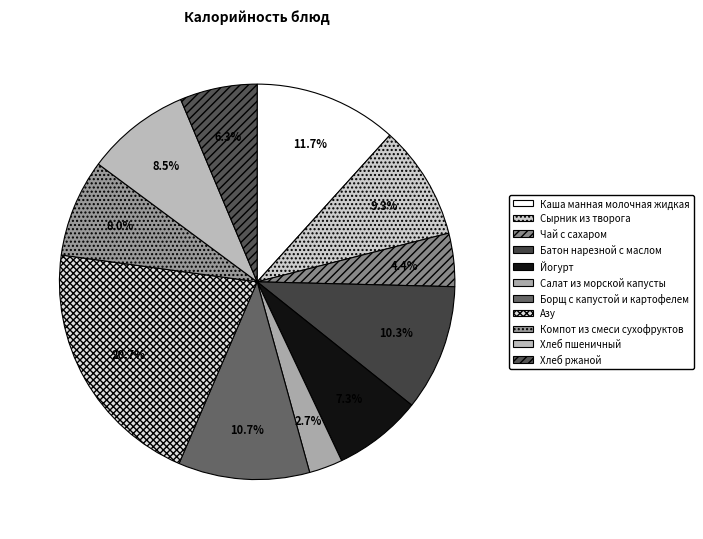

To the nearest percent, what is the combined percentage of Каша манная молочная жидкая and Хлеб ржаной?

18%